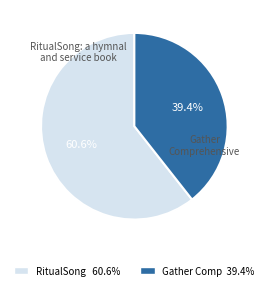

Does any single category account for the majority?

Yes